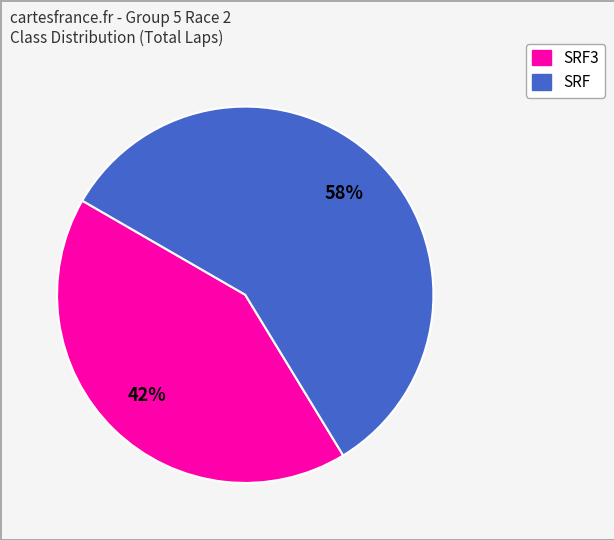

To the nearest percent, what is the average slice percentage?

50%